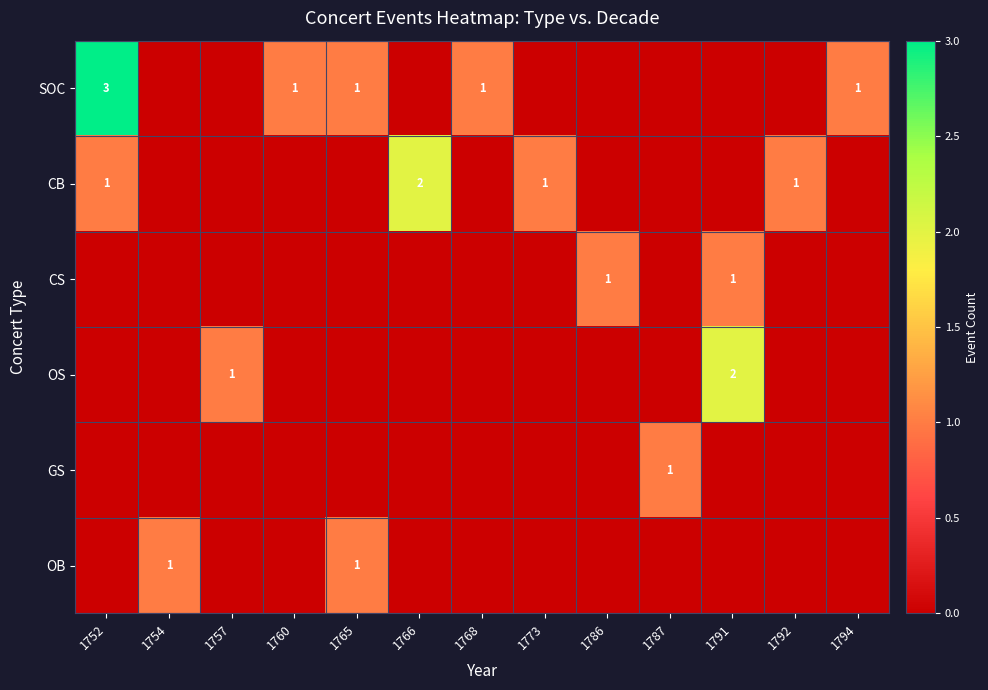

How many positive values does the OB series have?

2